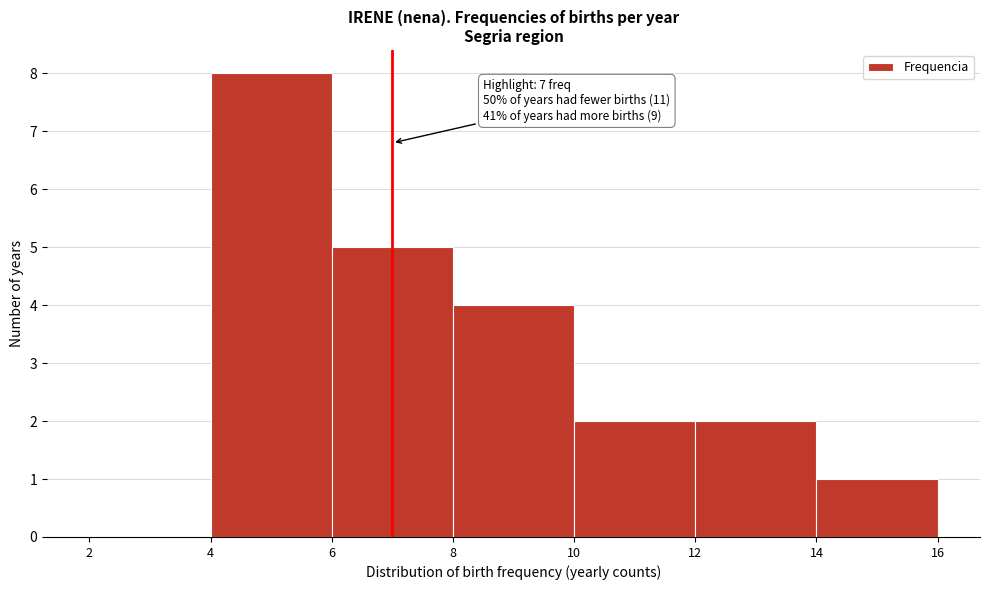

Which range on the x-axis has the tallest bar?

4 to 6